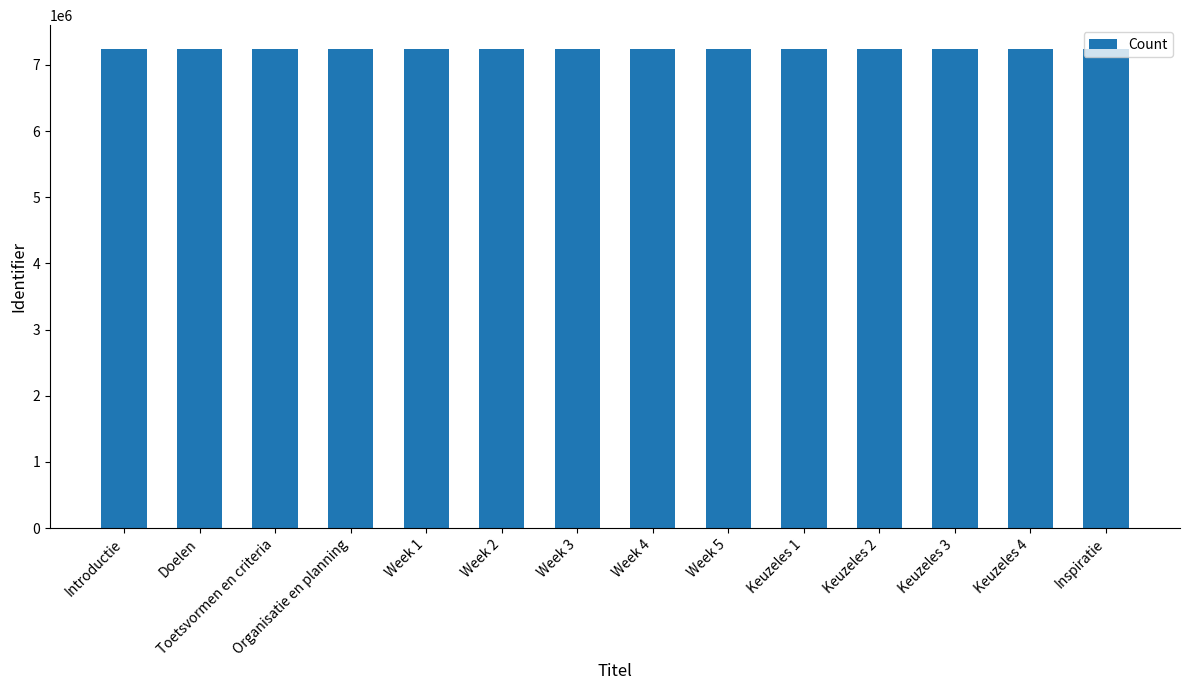

What is the approximate value at Toetsvormen en criteria?

7238089